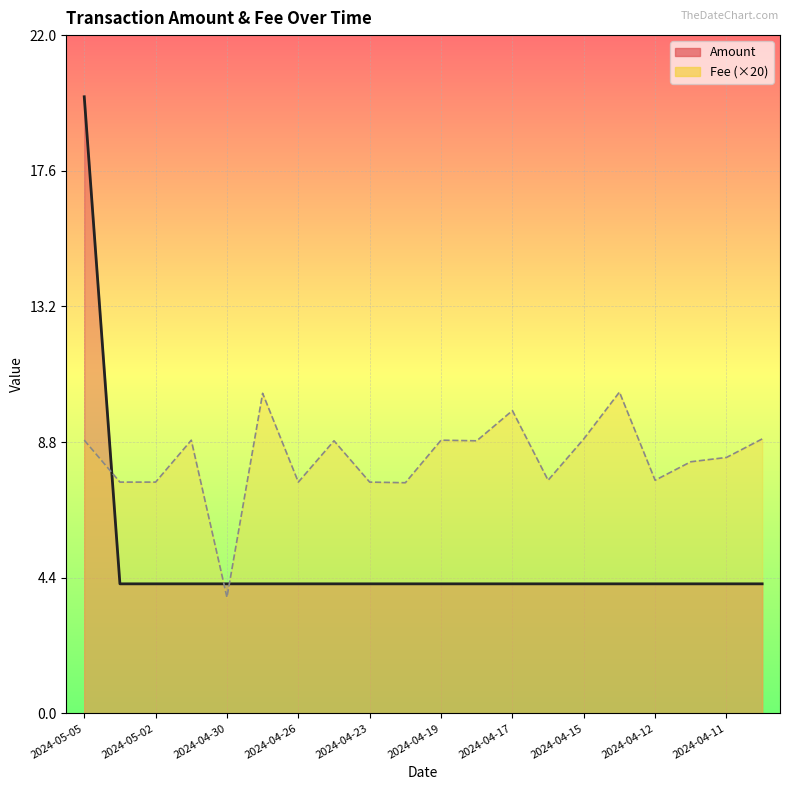

What is the label of the 20th point from the left?

2024-04-09